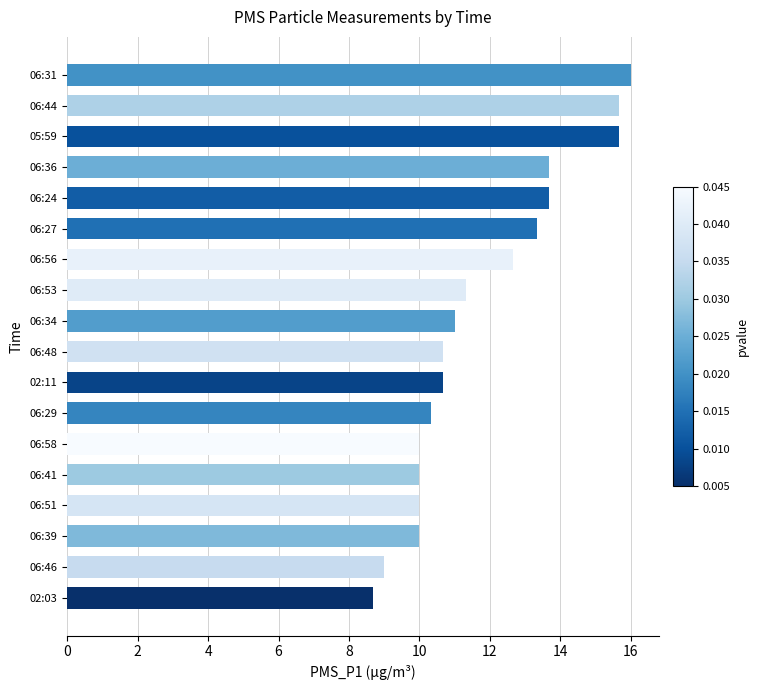

Does the chart contain stacked bars?

No